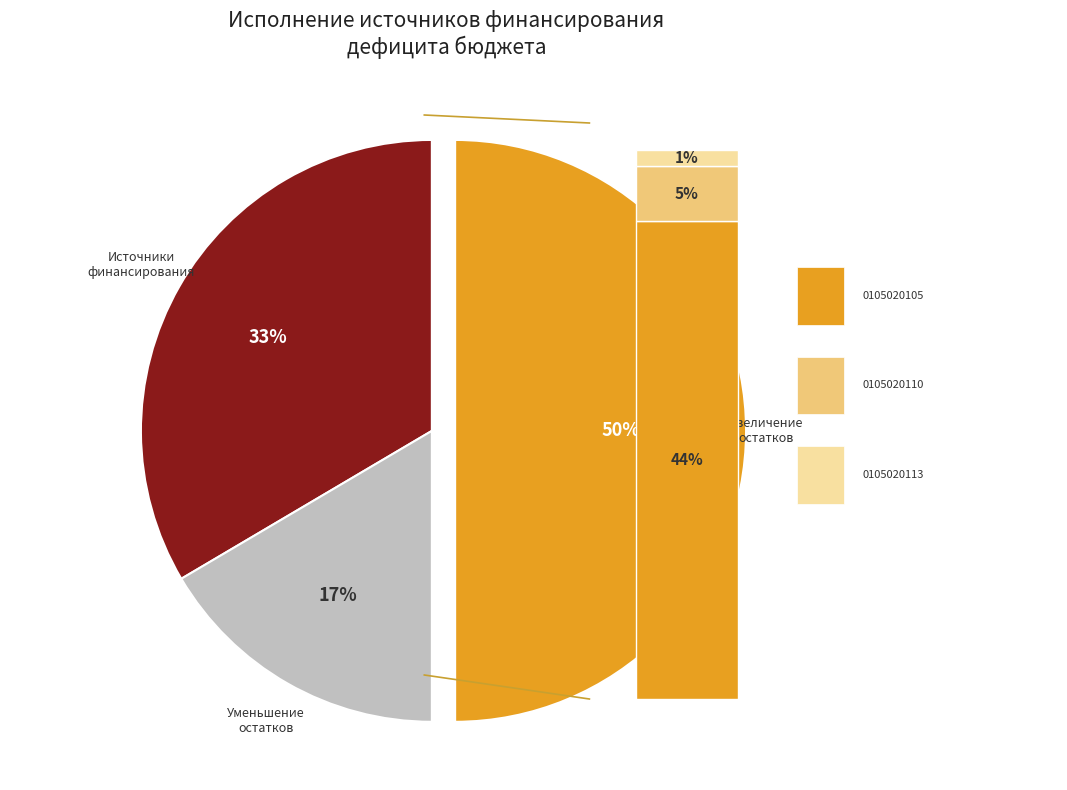

Does 710 account for over 50% of the chart?

No